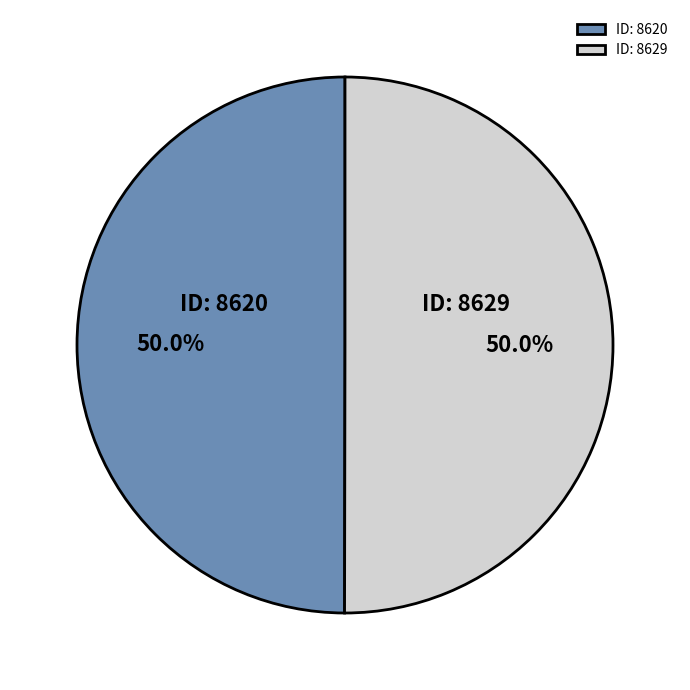

What is the ratio of the value at ID: 8629 to the value at ID: 8620?

1.0